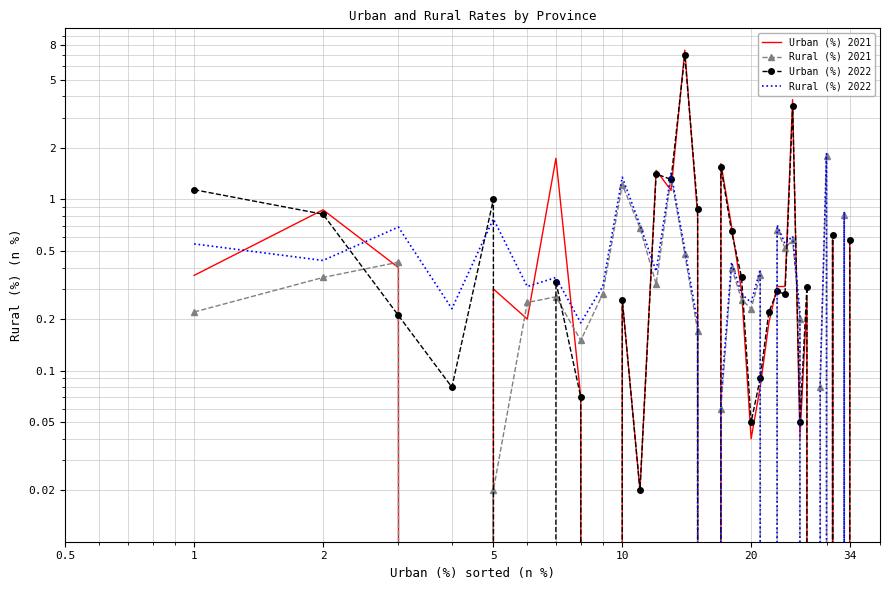

What is the highest value of the Rural (%) 2021 series?

1.8